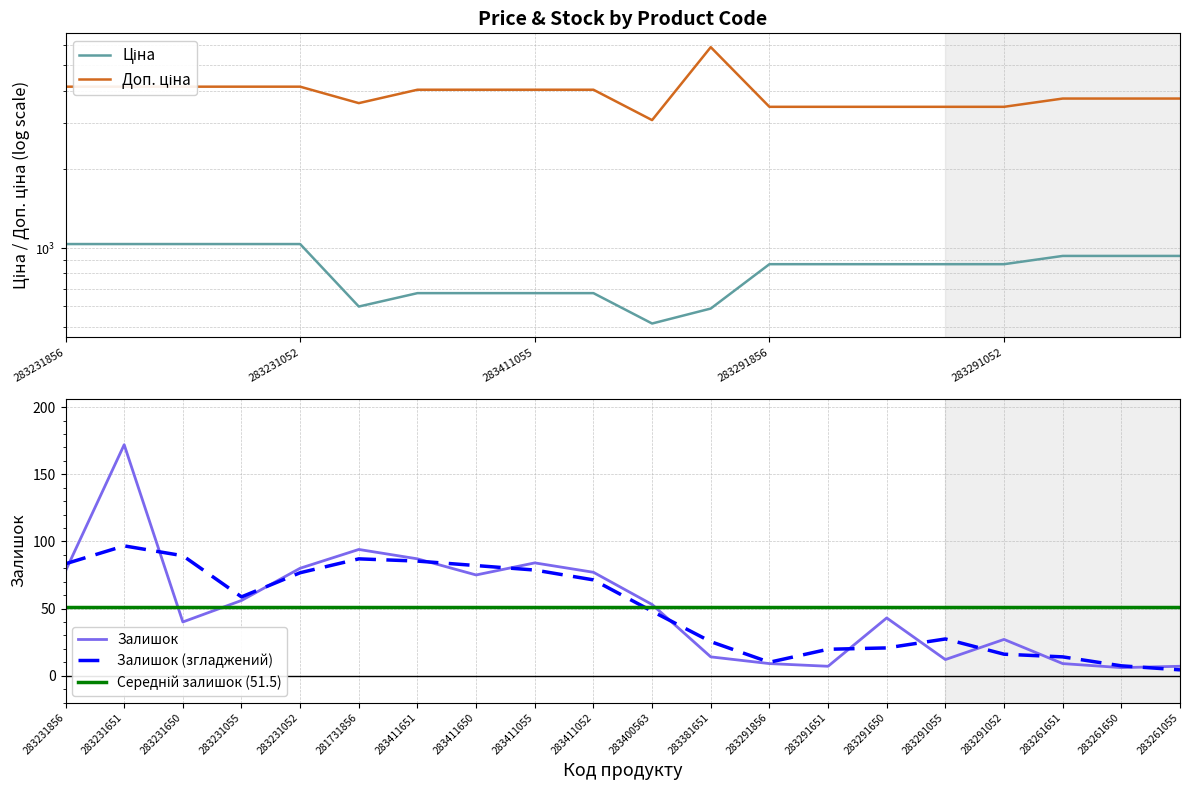

What is the label of the 9th point from the right?

283381651